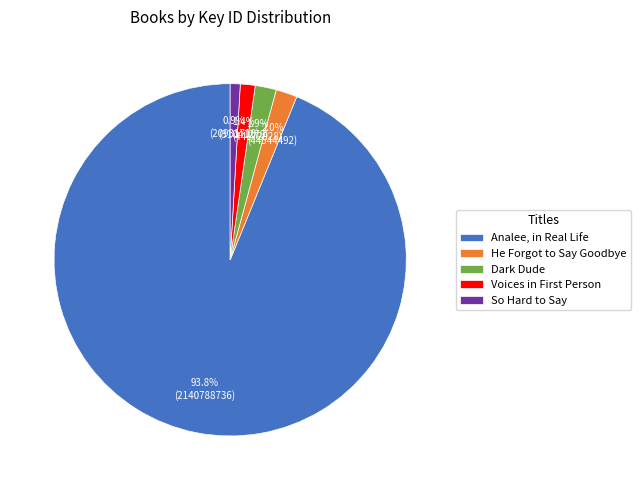

What percentage is the Dark Dude slice, to the nearest percent?

2%